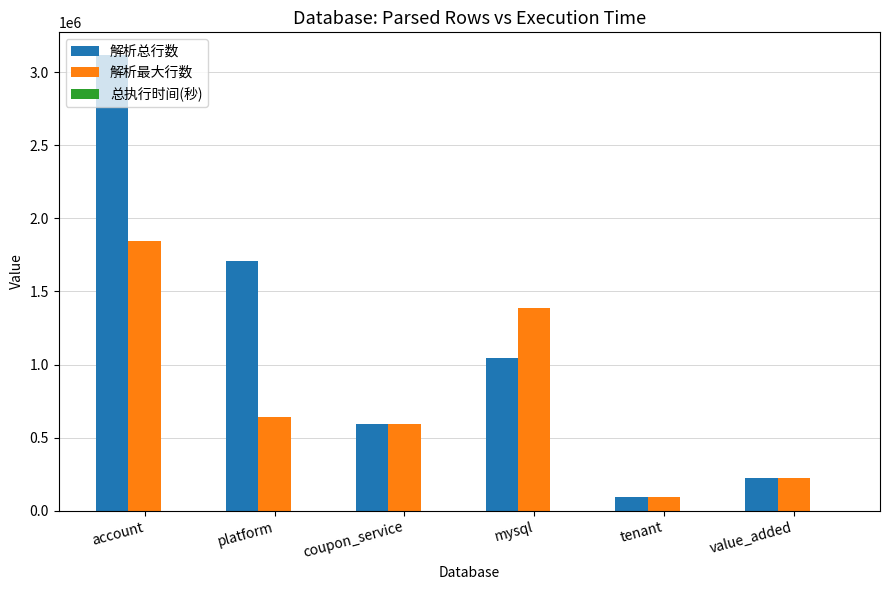

At which category is the sum across all series the highest?

account